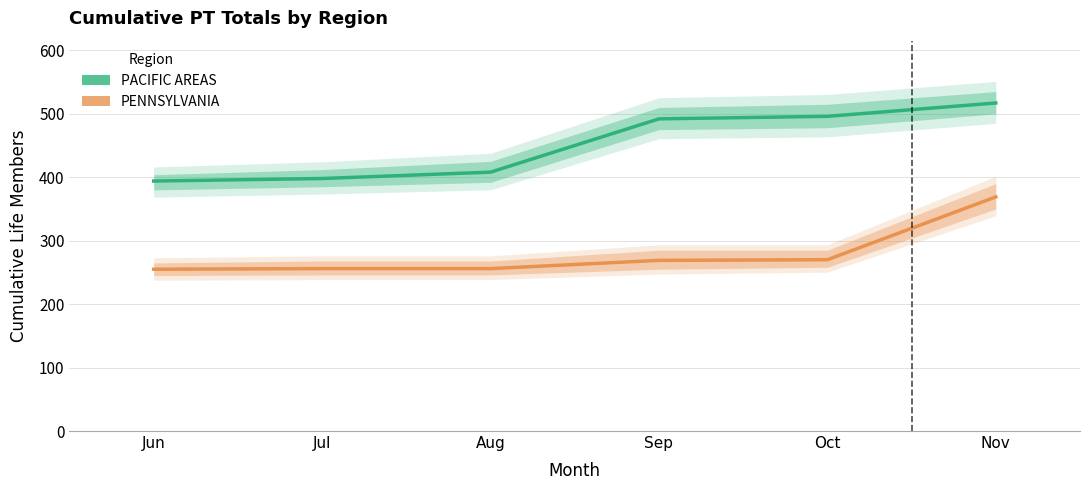

How many data points in PACIFIC AREAS are above 492?

2